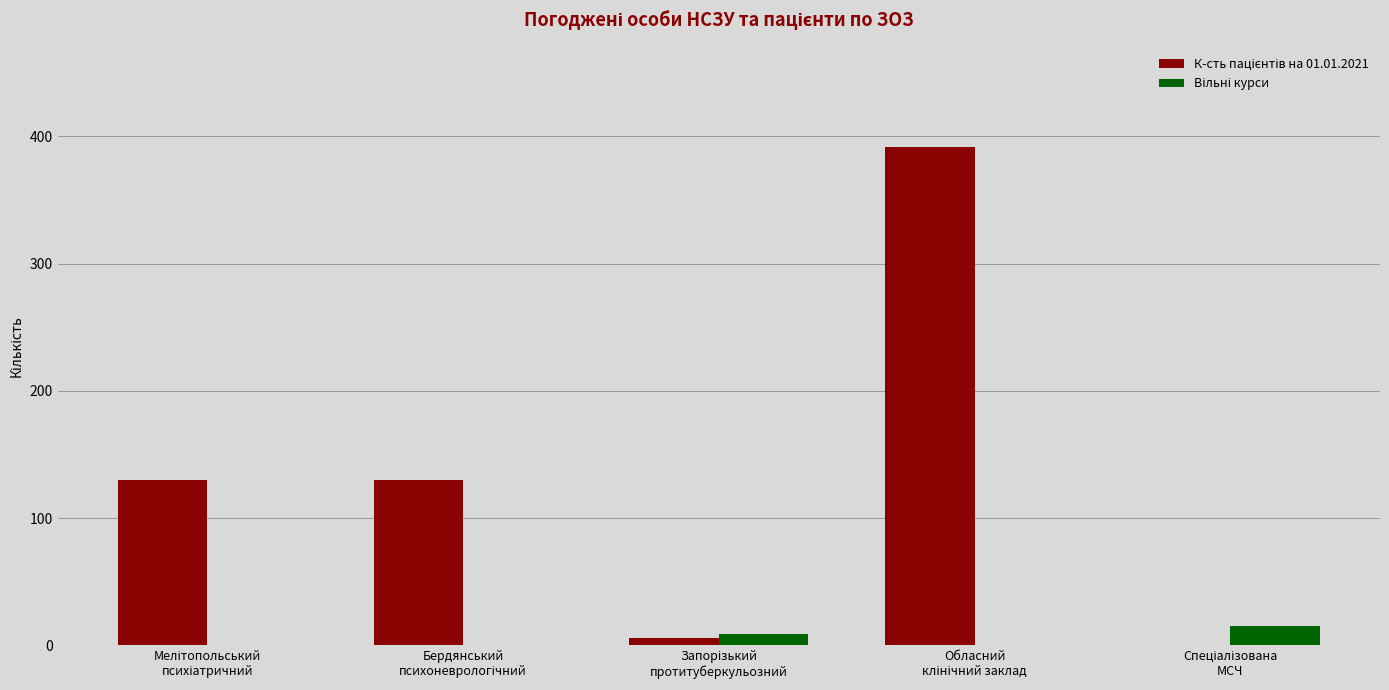

Which series has the largest range (max minus min)?

К-сть пацієнтів на 01.01.2021